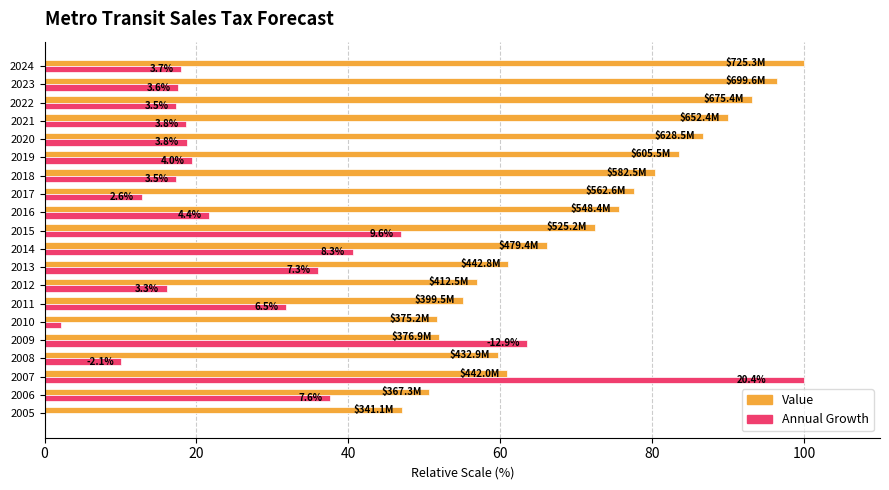

Is the value of Value at 2006 greater than the value of Annual Growth at 2020?

Yes